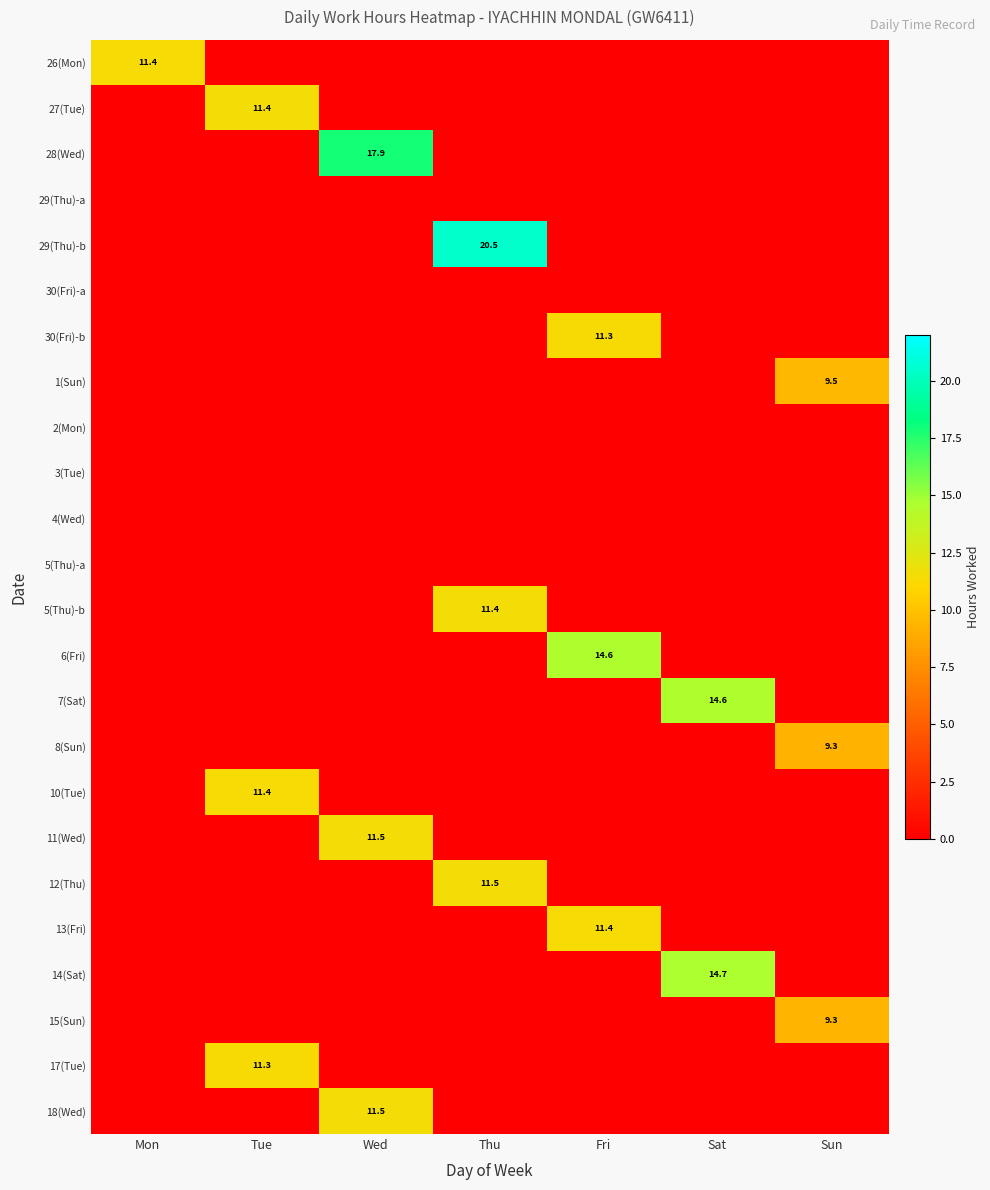

The value of 6(Fri) at Sat is 0.0. True or false?

True